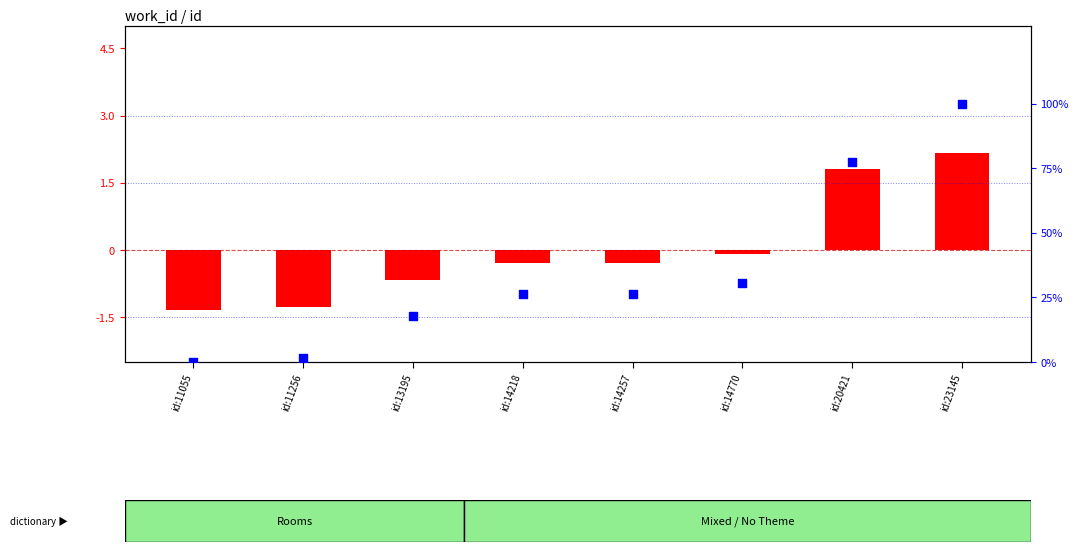

At how many categories does at least one series exceed 3?

6